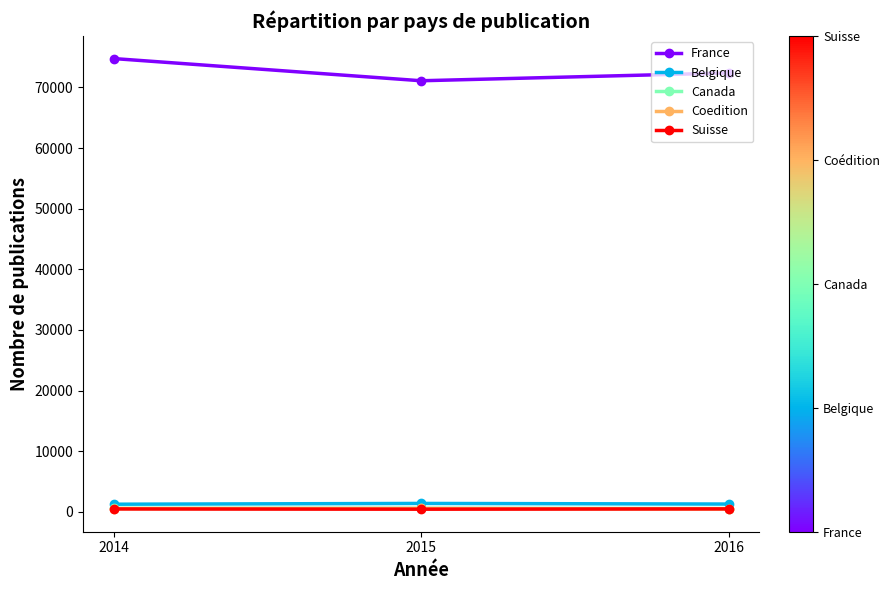

What is the value of the France point at the 2nd from the left?

71095